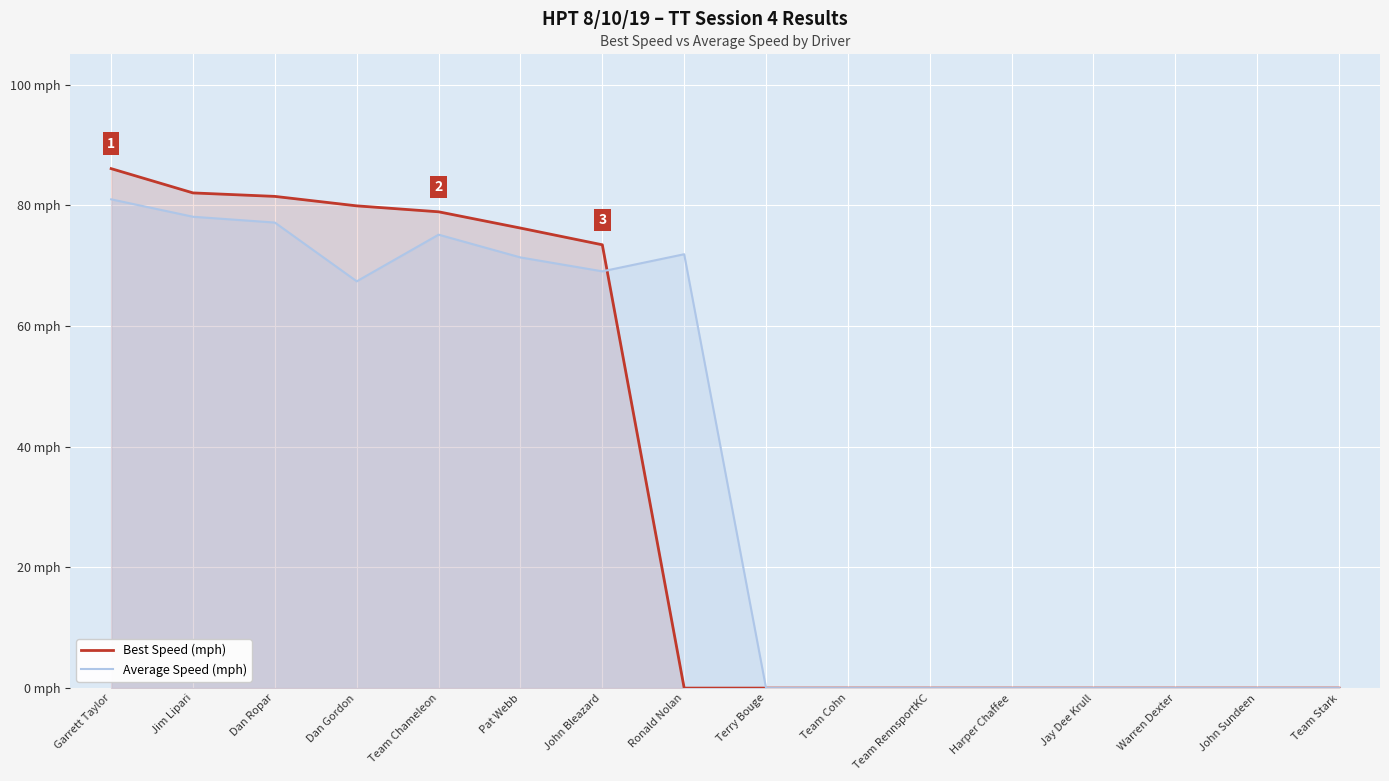

At which label does Average Speed (mph) reach its minimum?

Terry Bouge